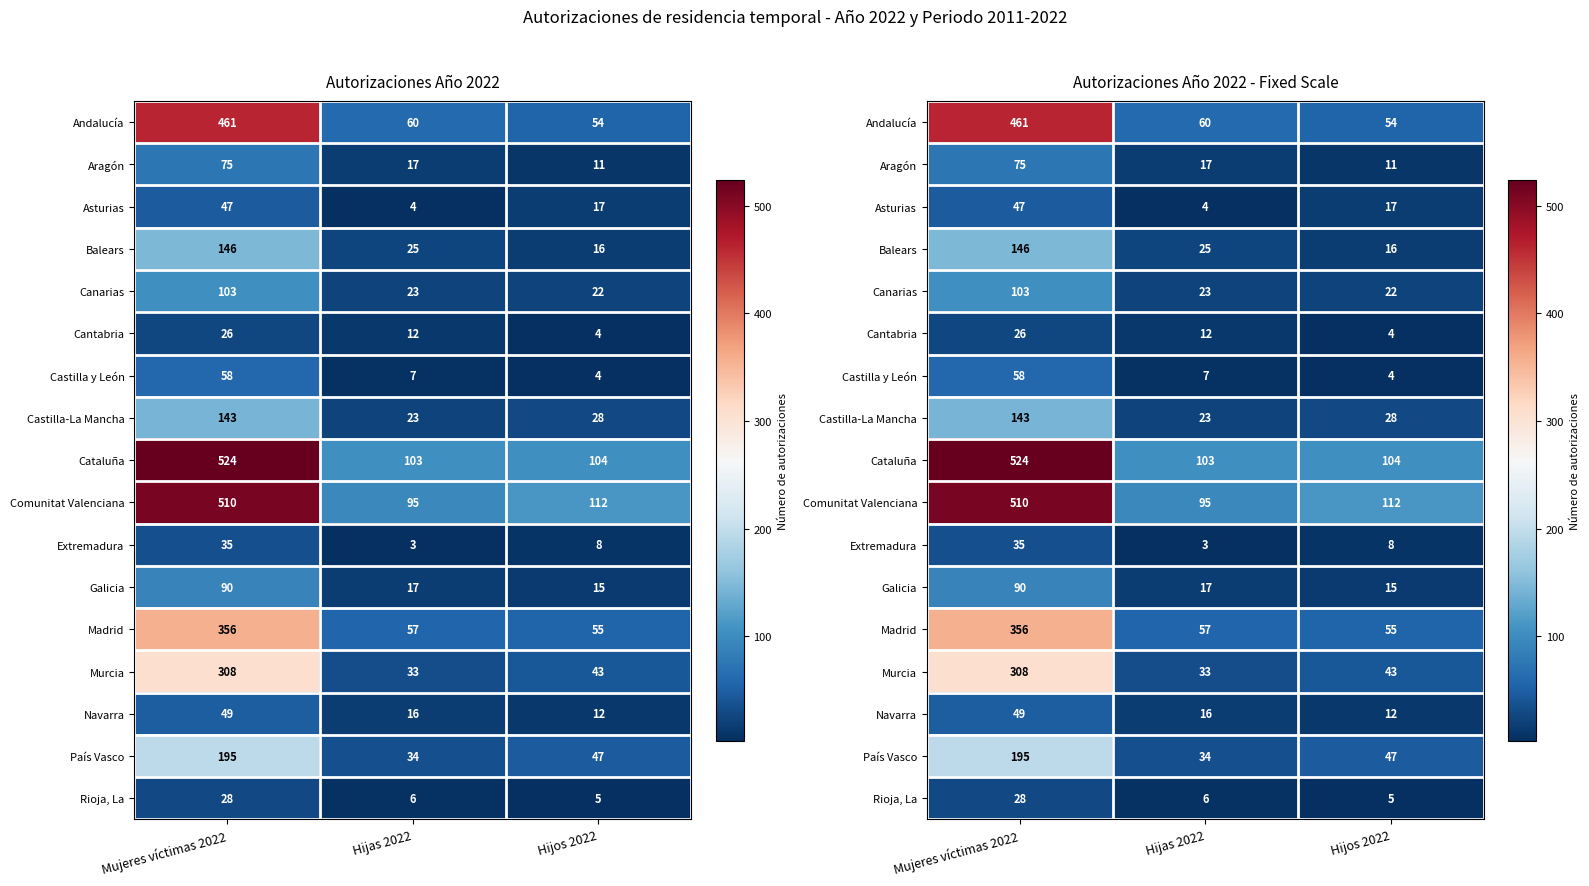

What is the sum of all Cataluña values?

731